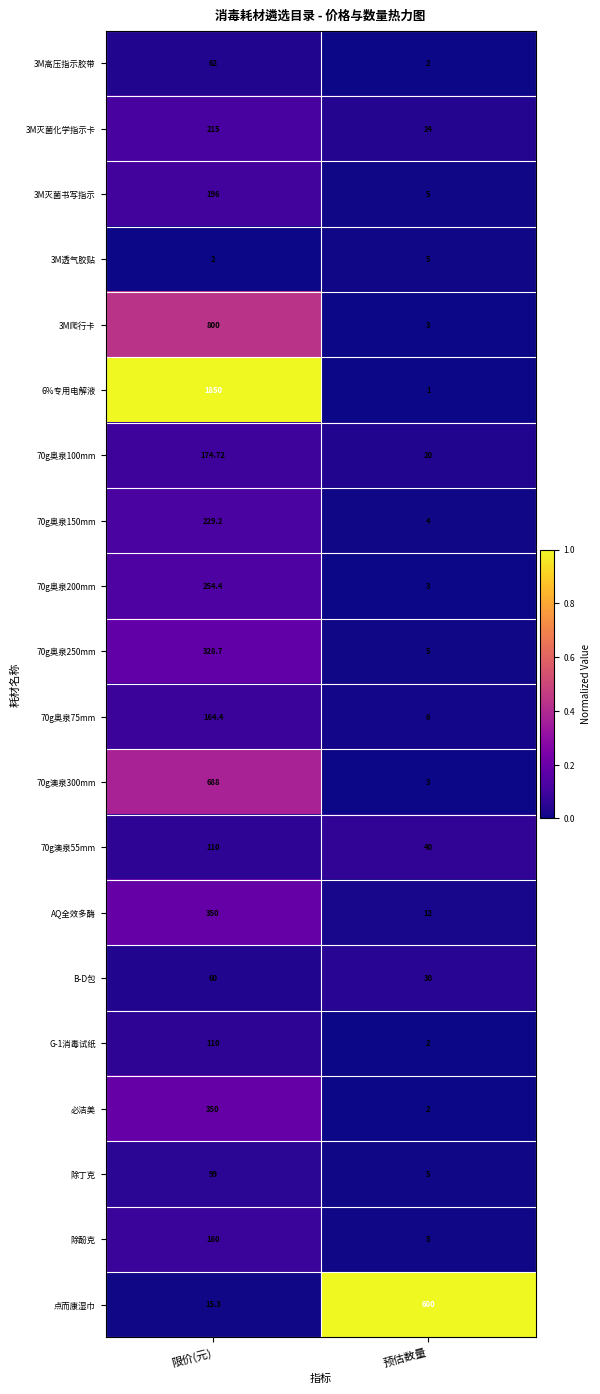

What is the spread (max minus min) of values at 预估数量?

599.0